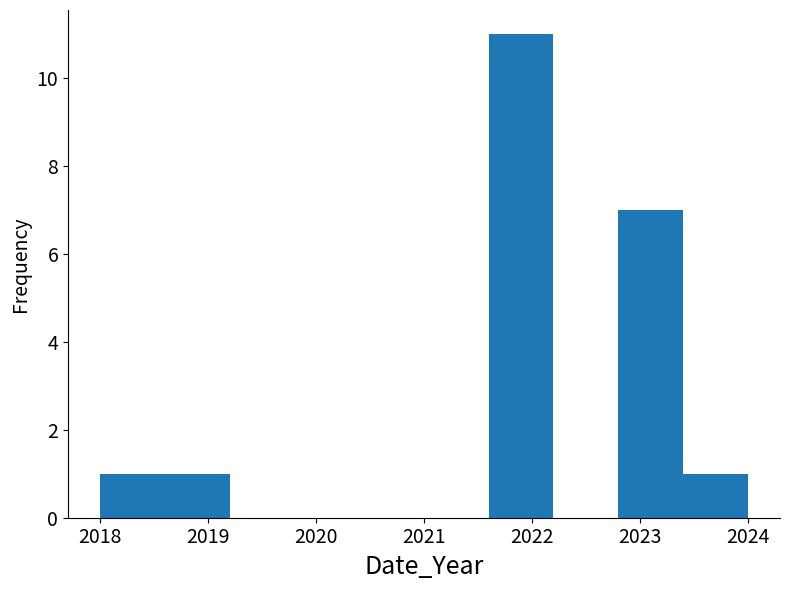

Reading left to right, list every bar in this chart as the range it spans on the x-axis followed by its height. The values are not printed on the chart, so give them approximately, as read against the axis.

2018.0 to 2018.6: 1
2018.6 to 2019.2: 1
2019.2 to 2019.8: 0
2019.8 to 2020.4: 0
2020.4 to 2021.0: 0
2021.0 to 2021.6: 0
2021.6 to 2022.2: 11
2022.2 to 2022.8: 0
2022.8 to 2023.4: 7
2023.4 to 2024.0: 1